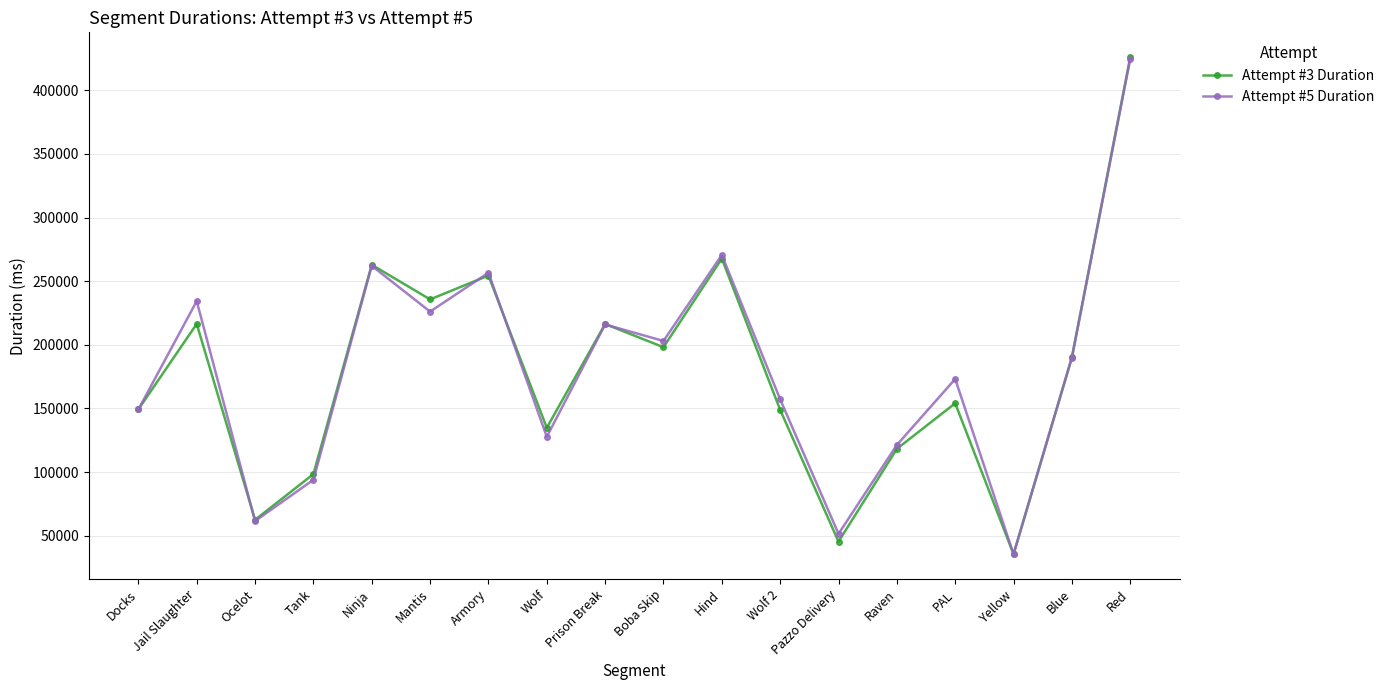

What position from the left is Blue?

17